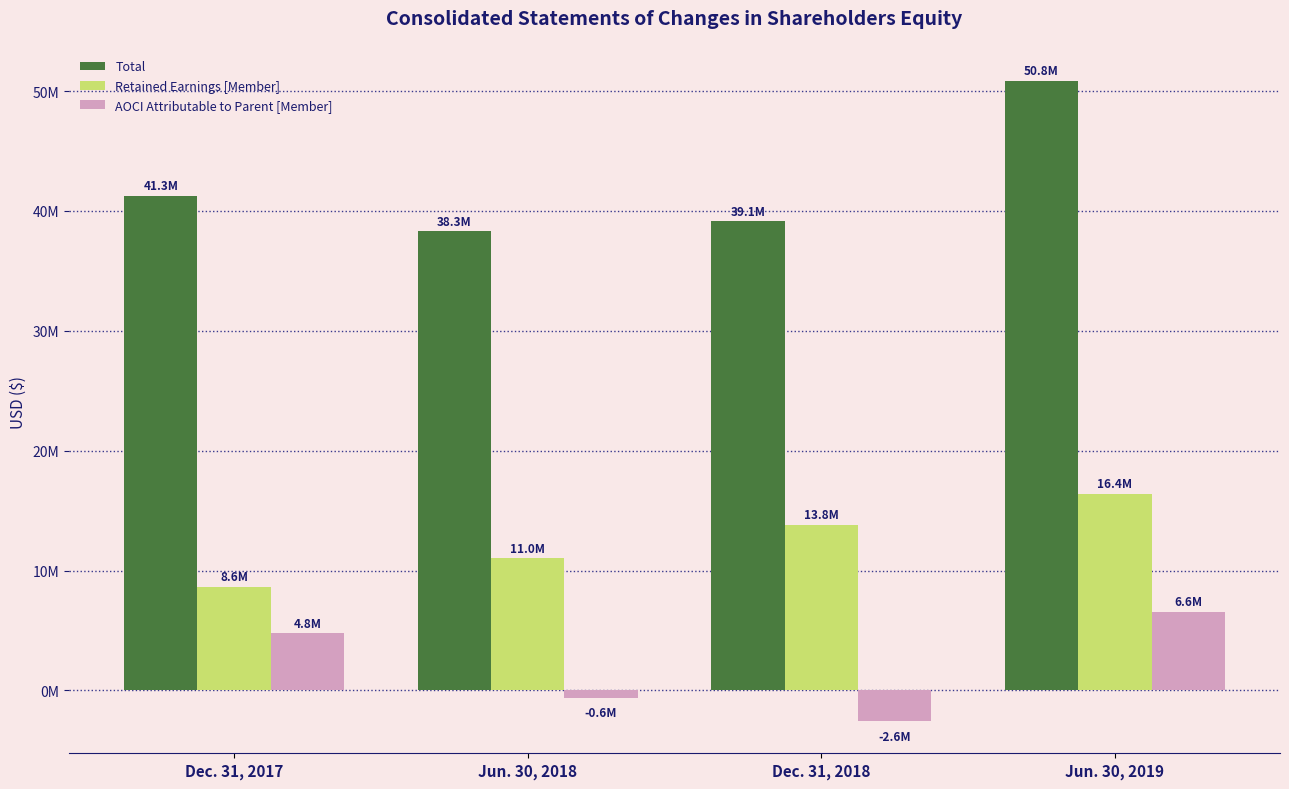

What are all the series names shown in the legend?

Total, Retained Earnings [Member], AOCI Attributable to Parent [Member]